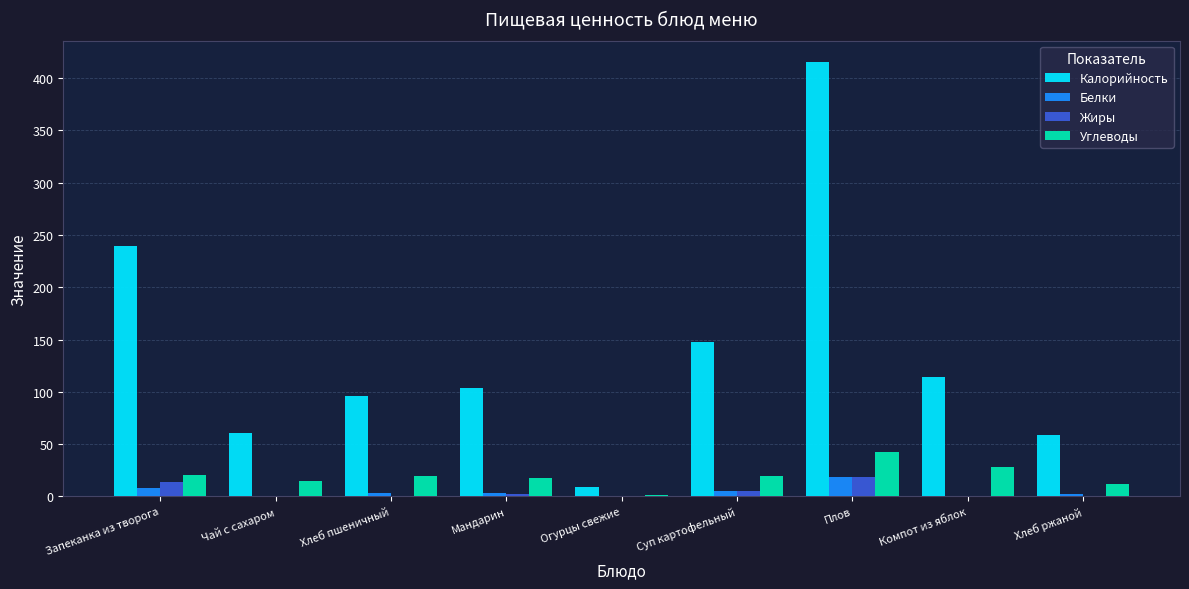

Which series has the largest total across all categories?

Калорийность